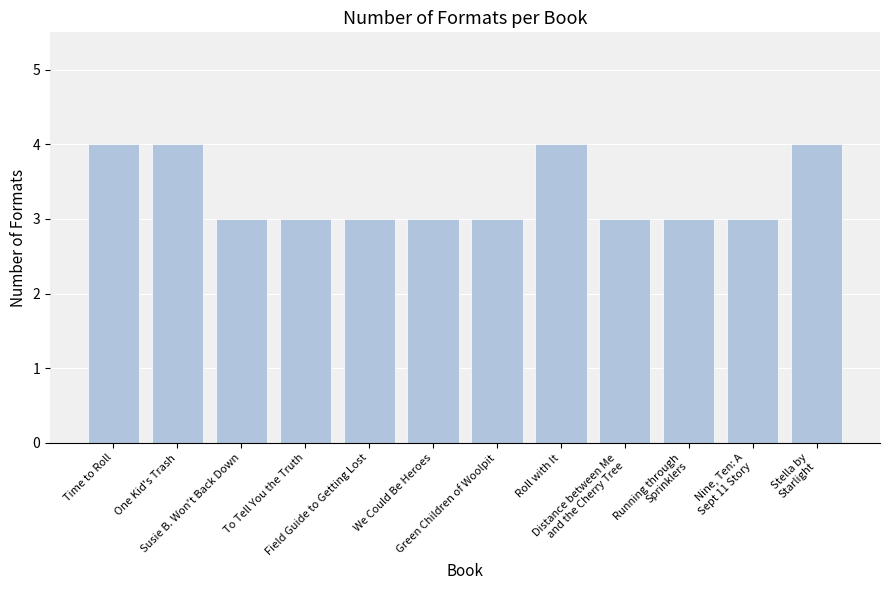

How many categories are shown in the chart?

12